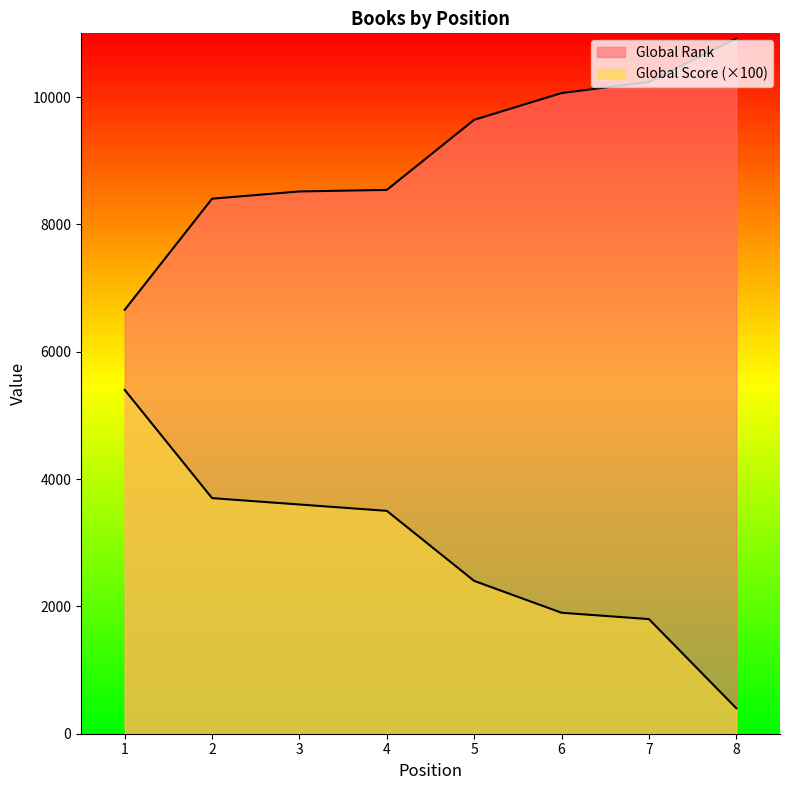

What is the lowest value of the Global Score series?

400